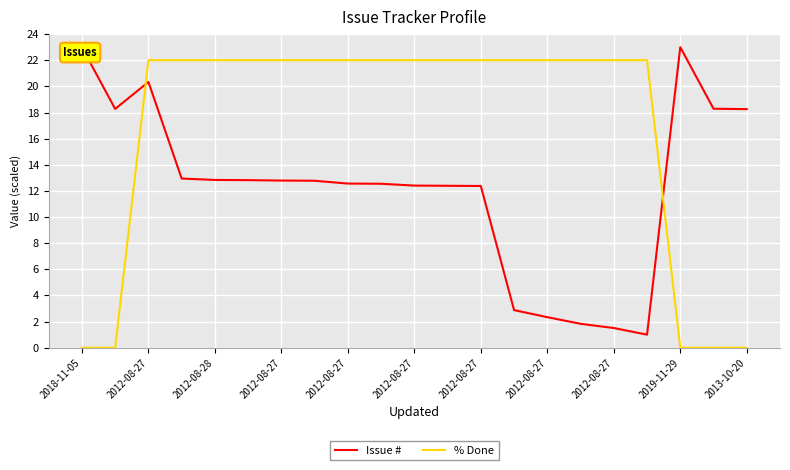

How many intersections are there between % Done and Issue #?

2